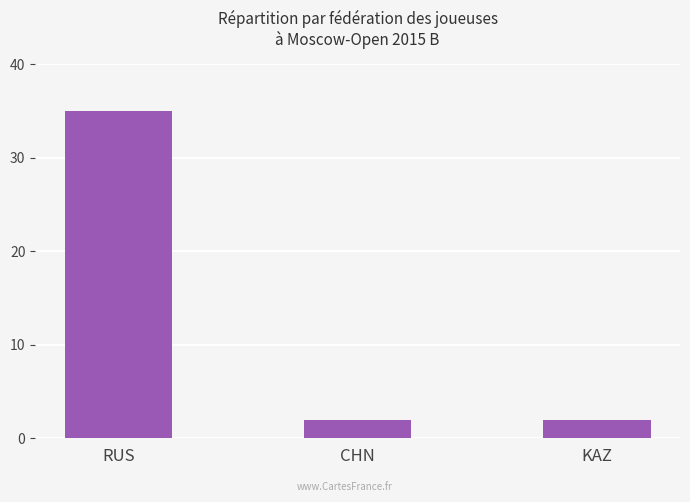

The value at RUS is 55. True or false?

False